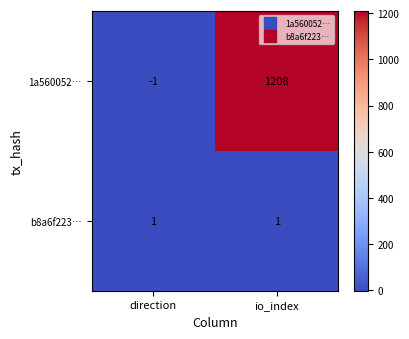

What is the minimum value shown in the chart?

-1